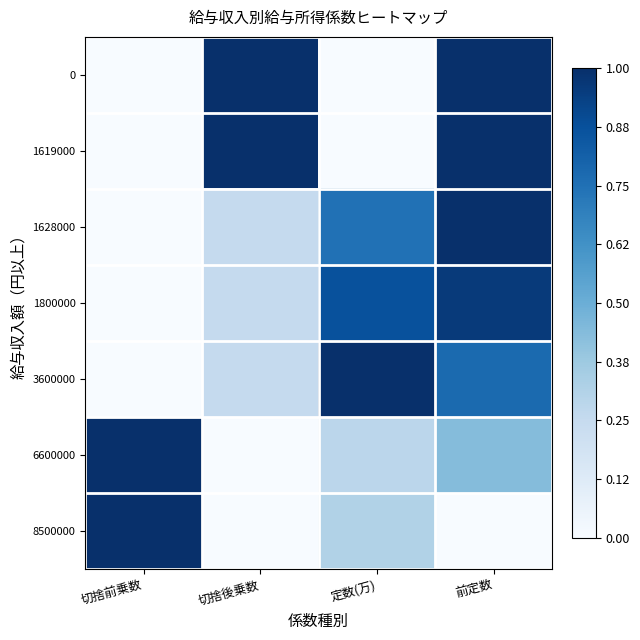

Which has a higher value, 切捨後乗数 or 前定数?

切捨後乗数